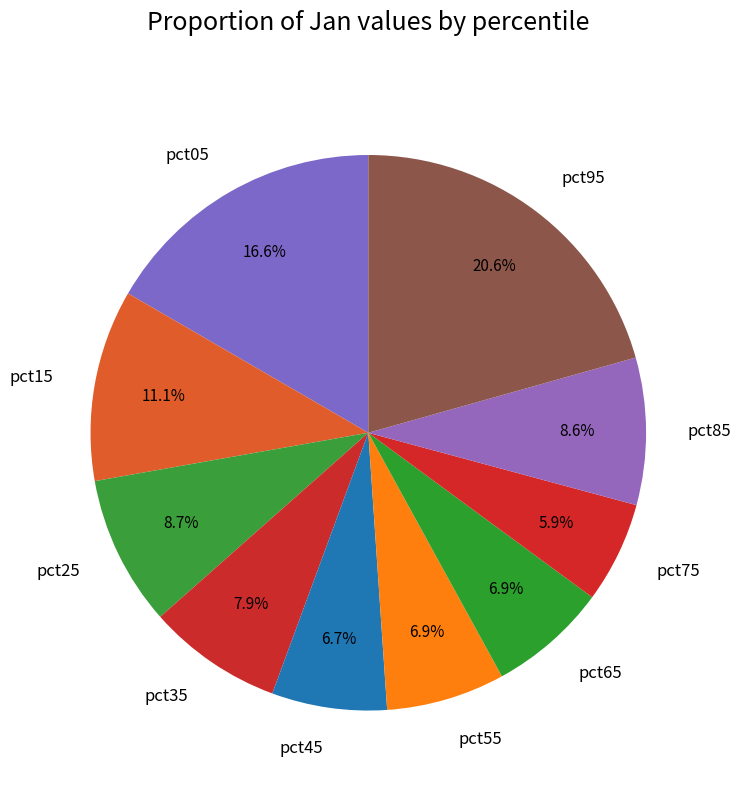

Does pct55 represent more than half of the total?

No